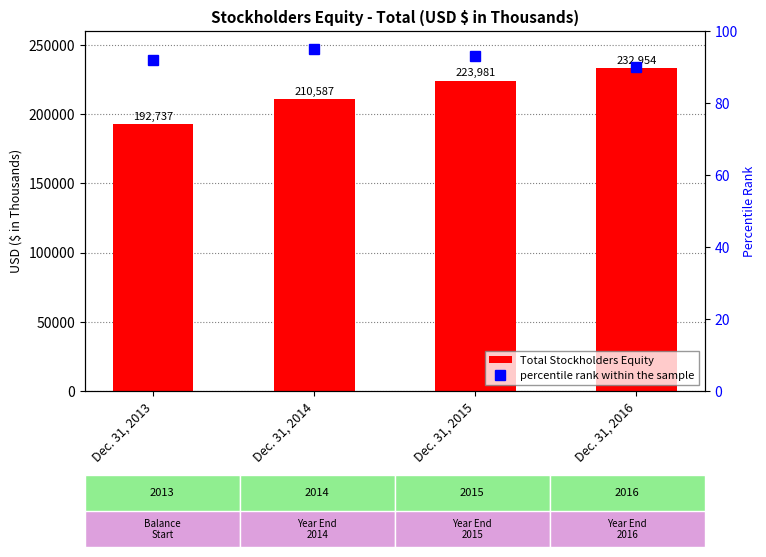

True or false: percentile rank within the sample has a value of 65 at Dec. 31, 2015.

False